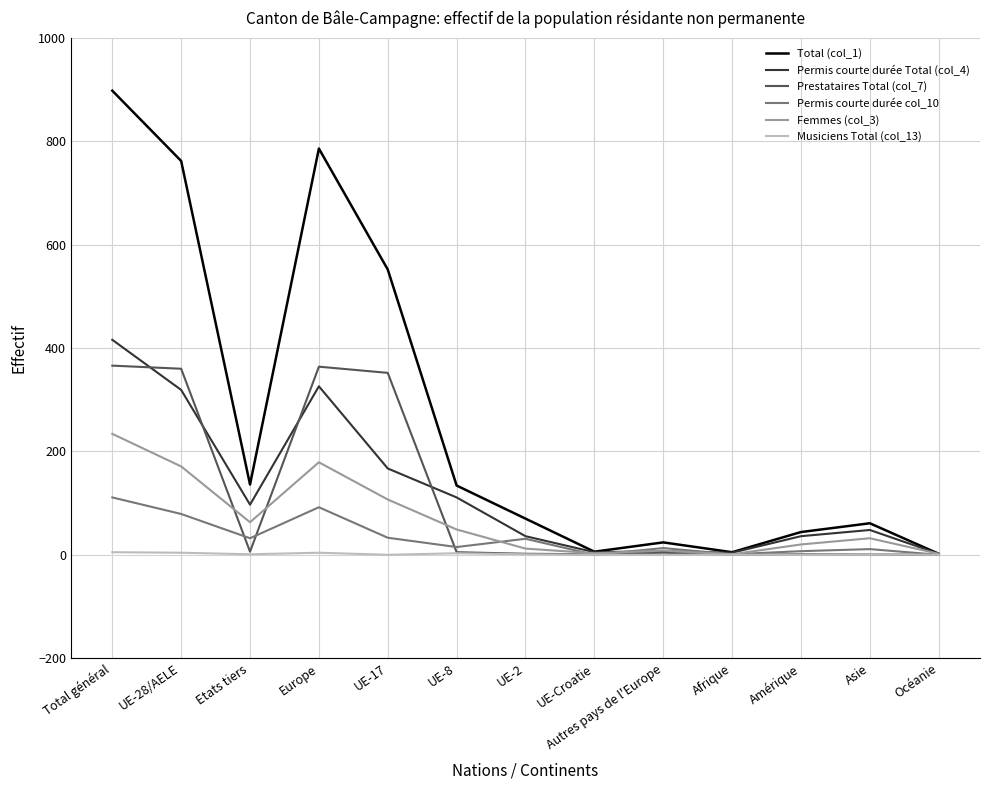

Which series has the widest spread of values?

Total (col_1)